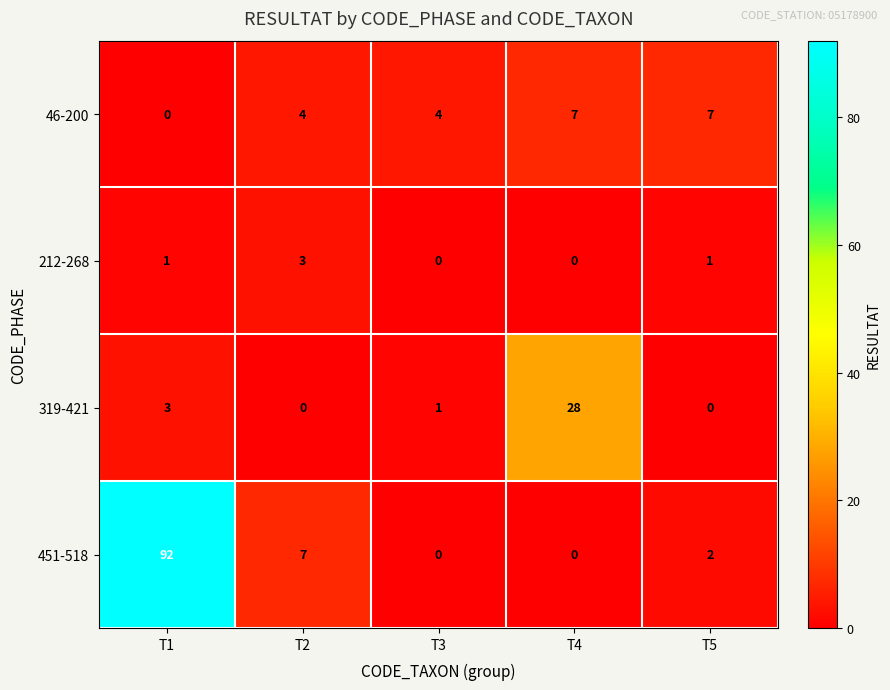

At which category does the chart reach its peak across all series?

T1